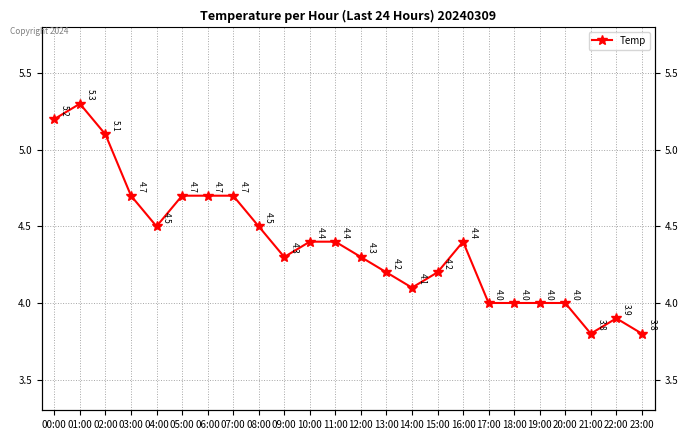

At which category does the data reach its first local peak?

01:00